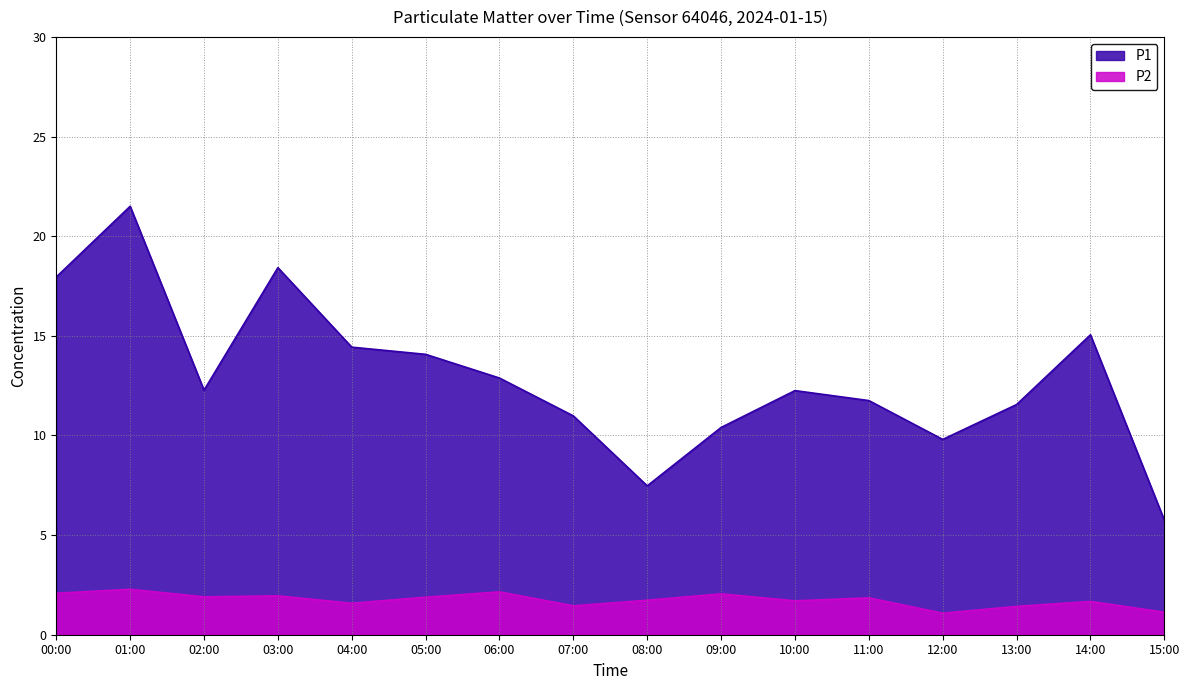

What is the total value across all series at 15:00?

6.9